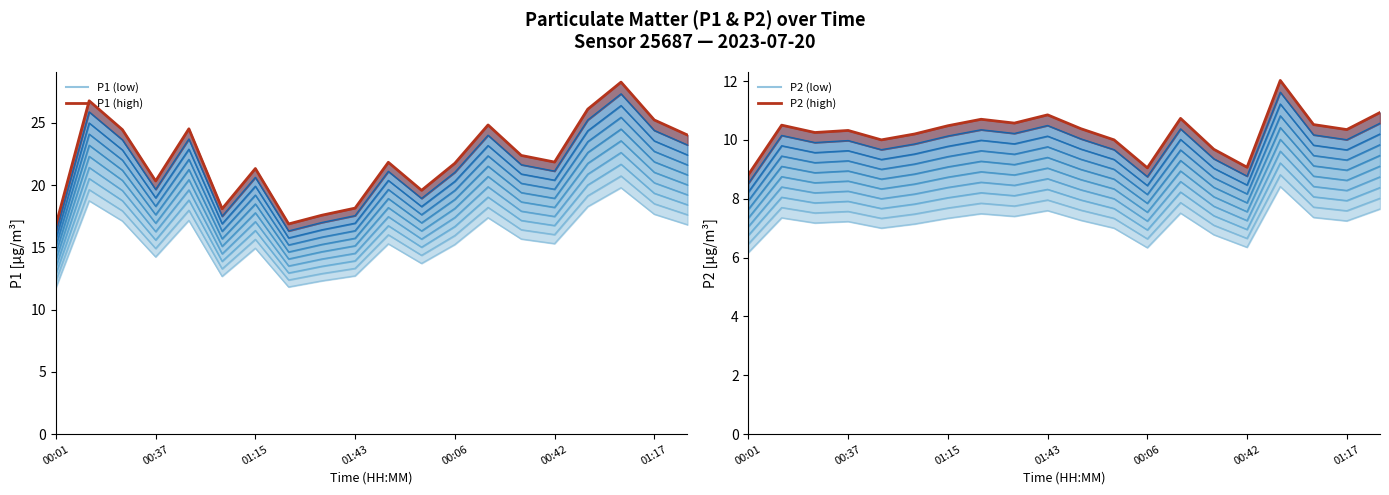

At which category is the sum across all series the highest?

17